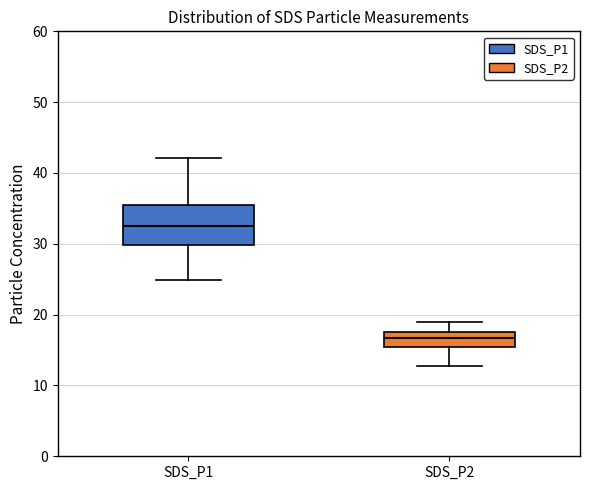

Comparing the boxes themselves (not the whiskers), which one is the tallest?

SDS_P1